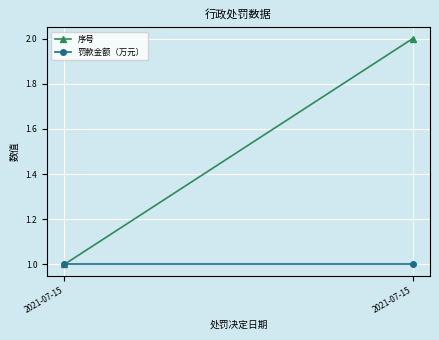

Reading left to right, transcribe all the data shown in this chart.

序号: 2021-07-15=1	2021-07-15=2
罚款金额（万元）: 2021-07-15=1	2021-07-15=1